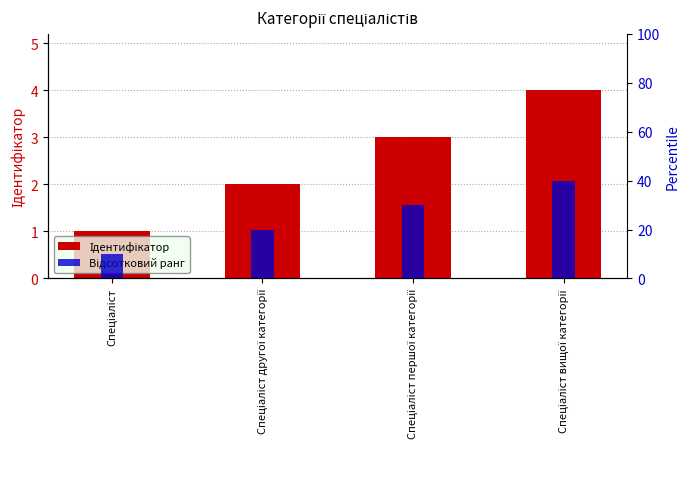

Reading left to right, what are all the values shown in this chart?

Ідентифікатор: Спеціаліст=1	Спеціаліст другої категорії=2	Спеціаліст першої категорії=3	Спеціаліст вищої категорії=4
Відсотковий ранг: Спеціаліст=10	Спеціаліст другої категорії=20	Спеціаліст першої категорії=30	Спеціаліст вищої категорії=40